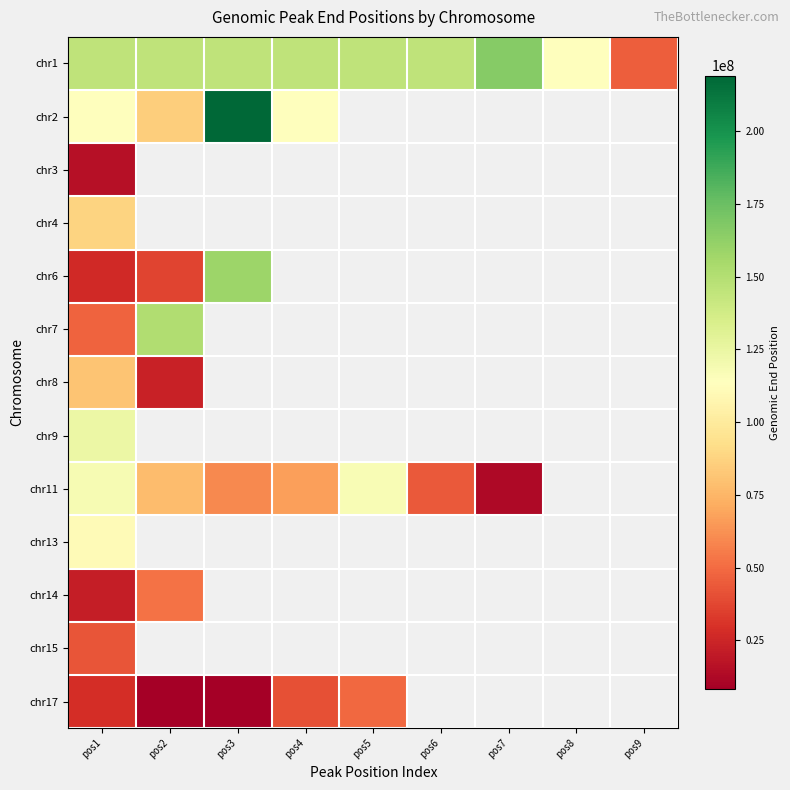

Which series has the largest total across all categories?

chr1